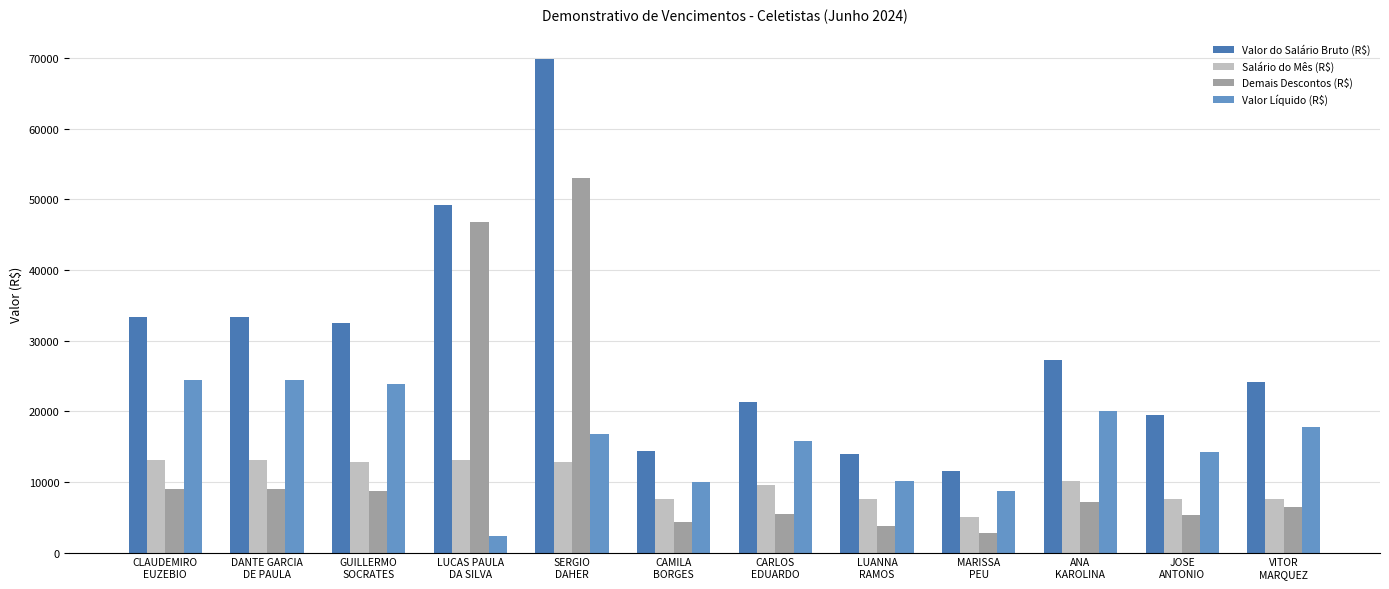

The value of Valor do Salário Bruto (R$) at DANTE GARCIA
DE PAULA is 45125.7. True or false?

False